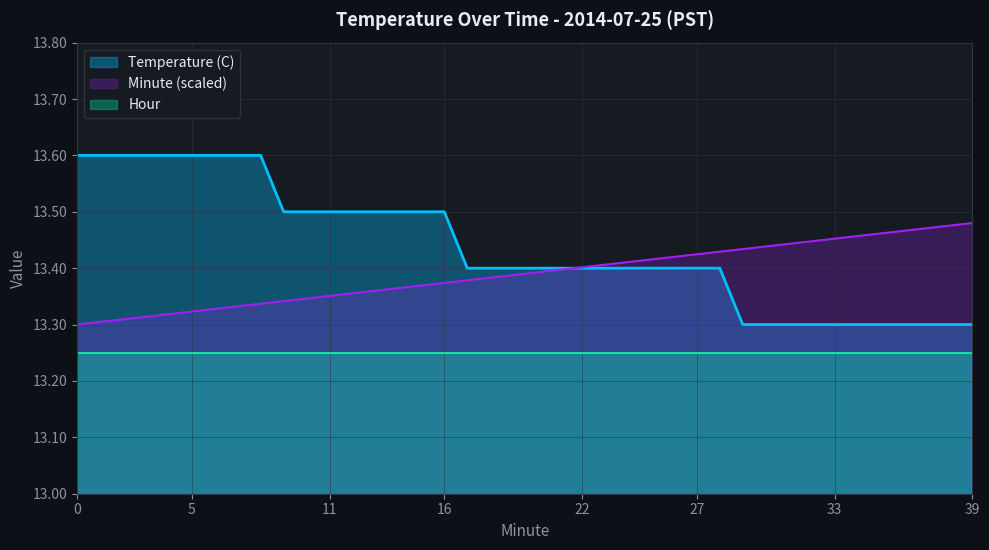

List the series in order of their peak value, lowest first.

Hour, Minute (scaled), Temperature (C)